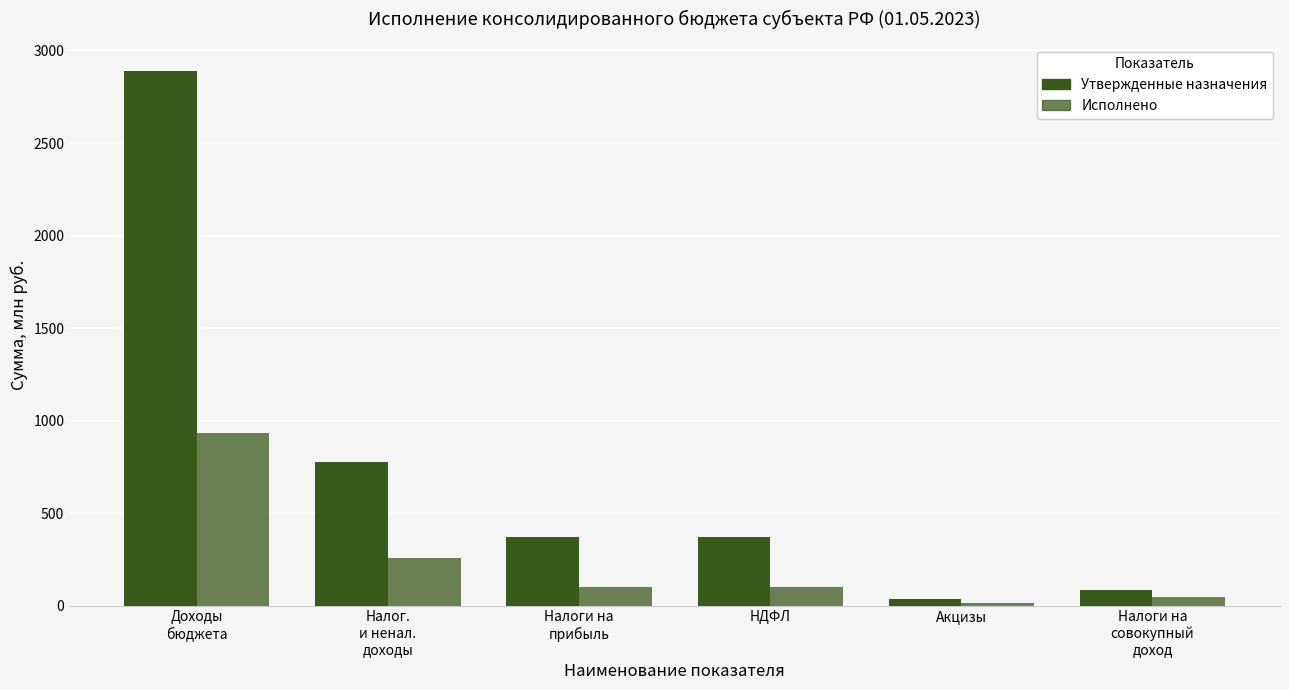

Rank the series by their maximum value, from highest to lowest.

Утвержденные назначения, Исполнено